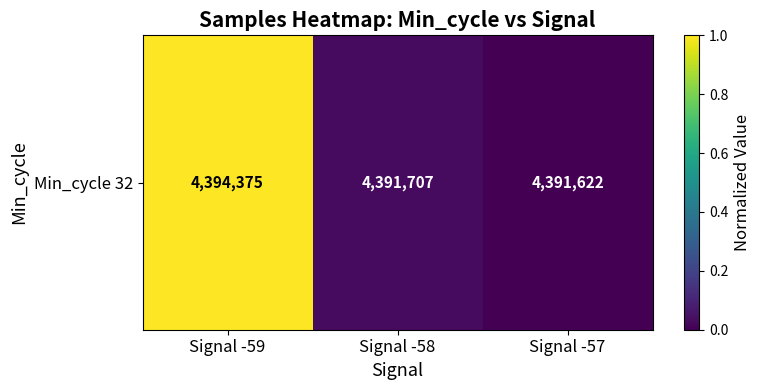

Where is the data nearest to the value 0?

Signal -57